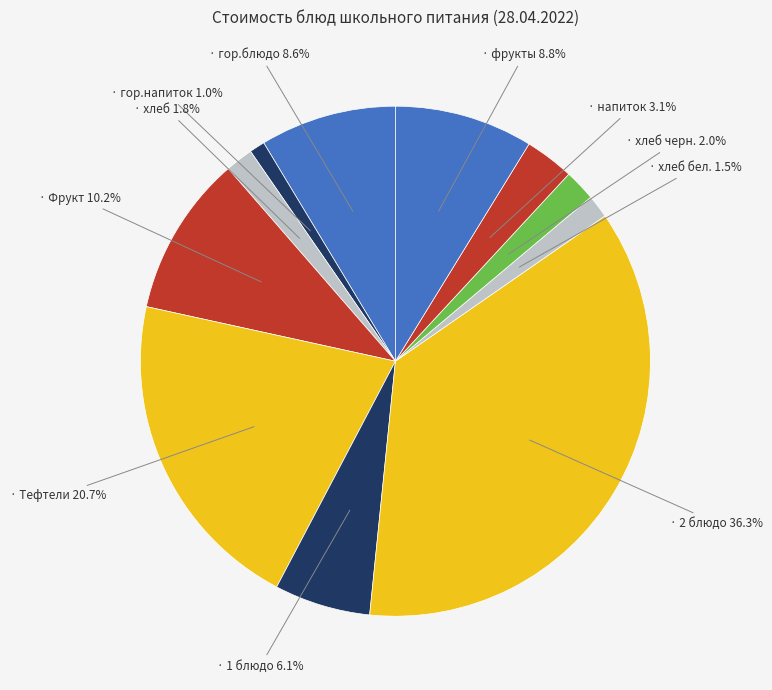

Is there any slice that represents more than half of the pie?

No